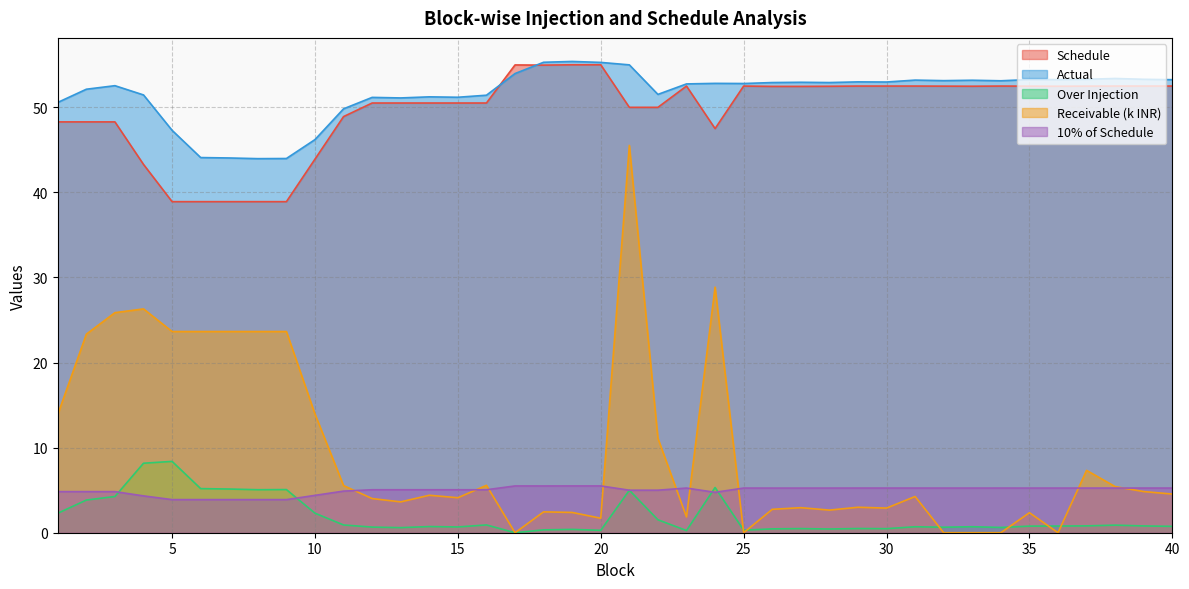

What is the greatest value displayed?

55.4